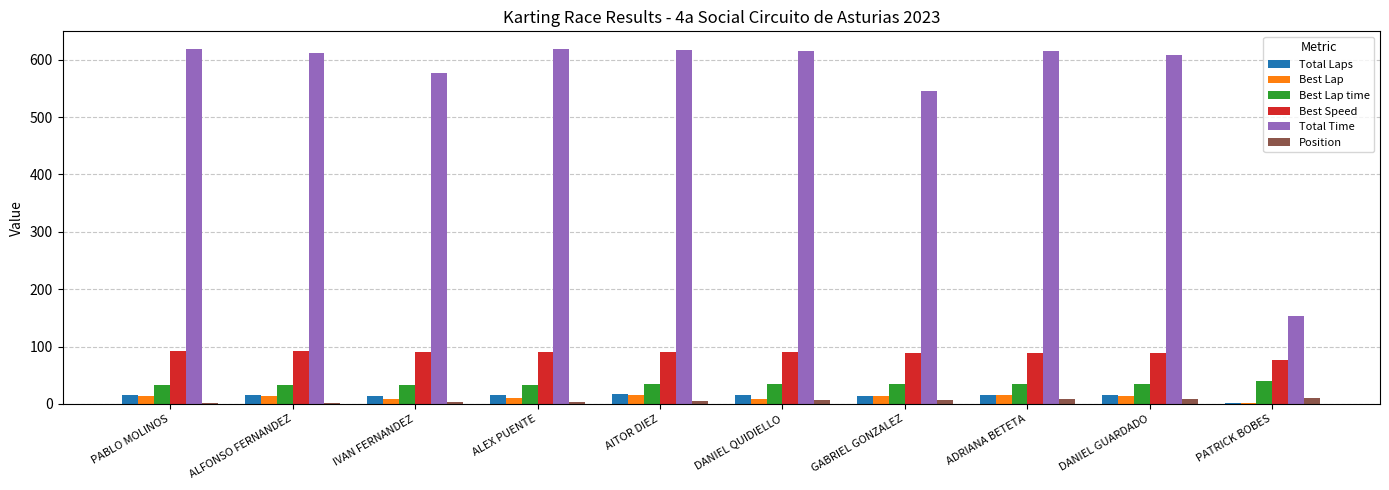

What is the difference between the Best Lap time values at ALEX PUENTE and ALFONSO FERNANDEZ?

0.3